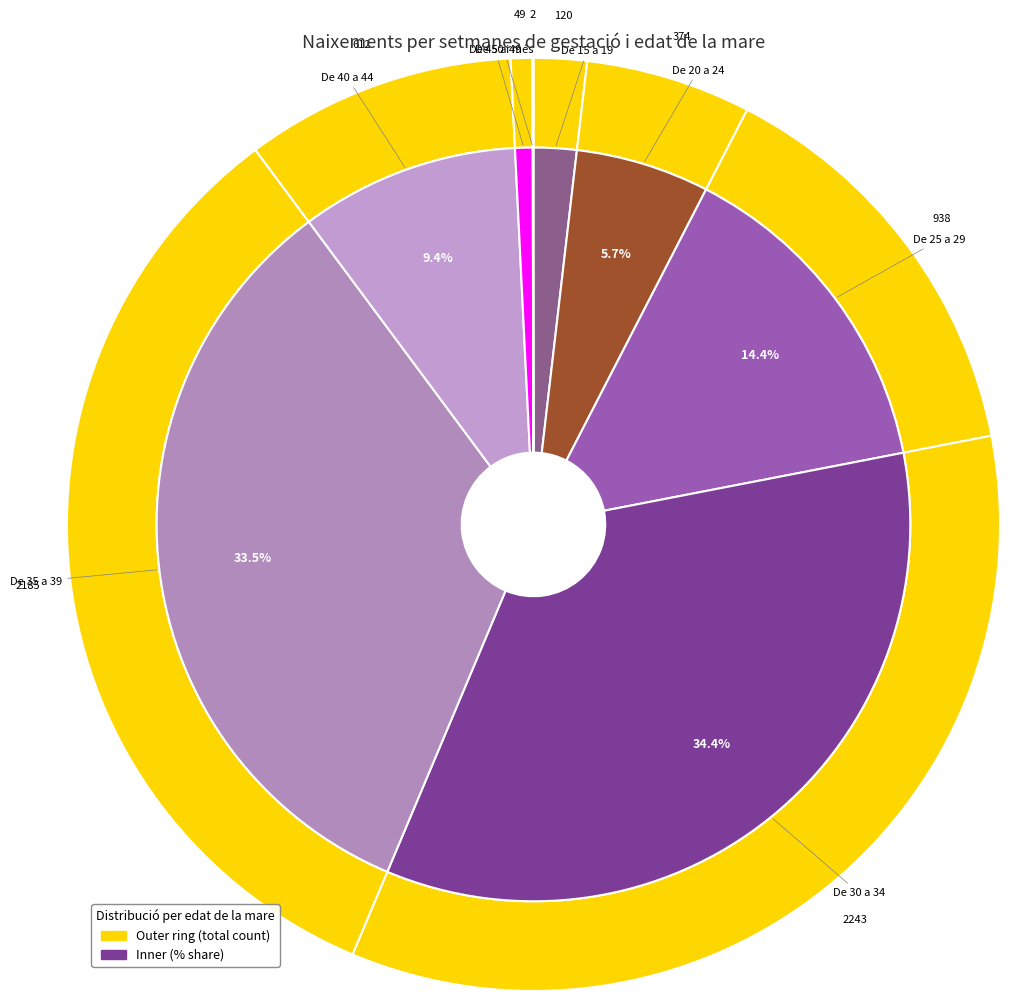

To the nearest percent, what is the average slice percentage?

12%